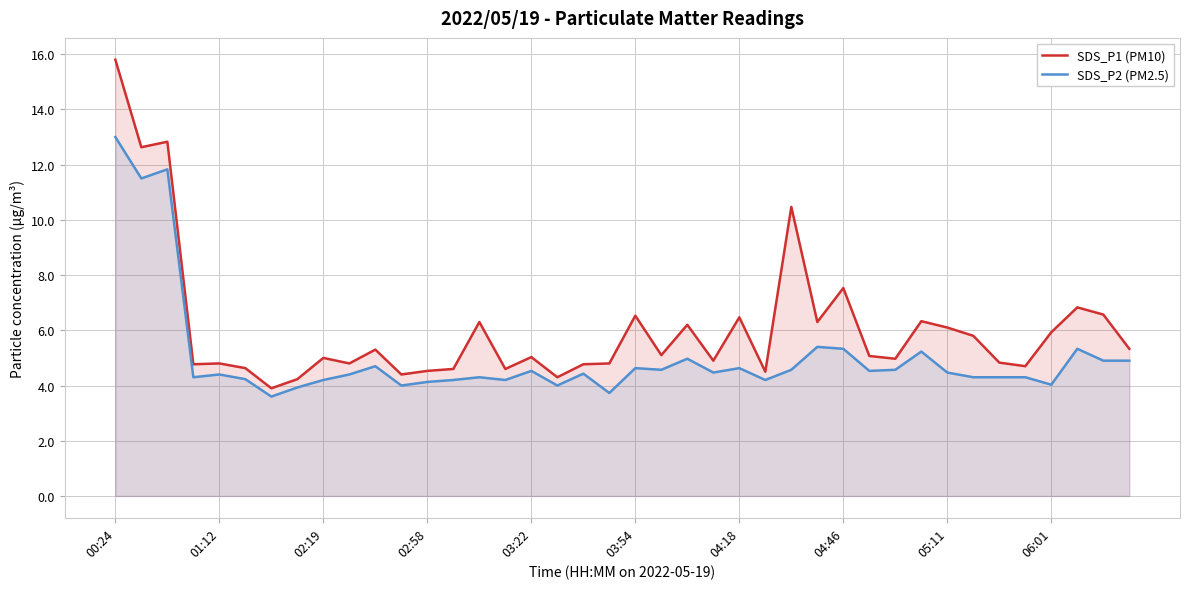

What are all the series names shown in the legend?

SDS_P1 (PM10), SDS_P2 (PM2.5)